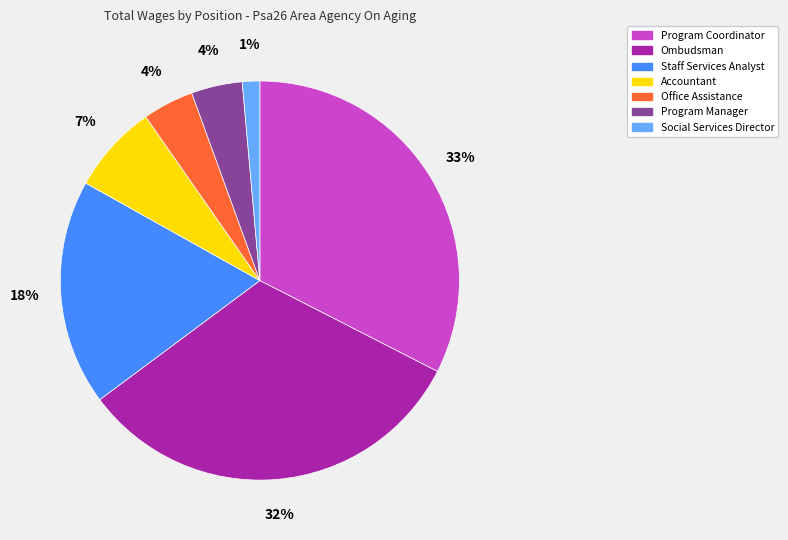

How many segments does this pie chart have?

7